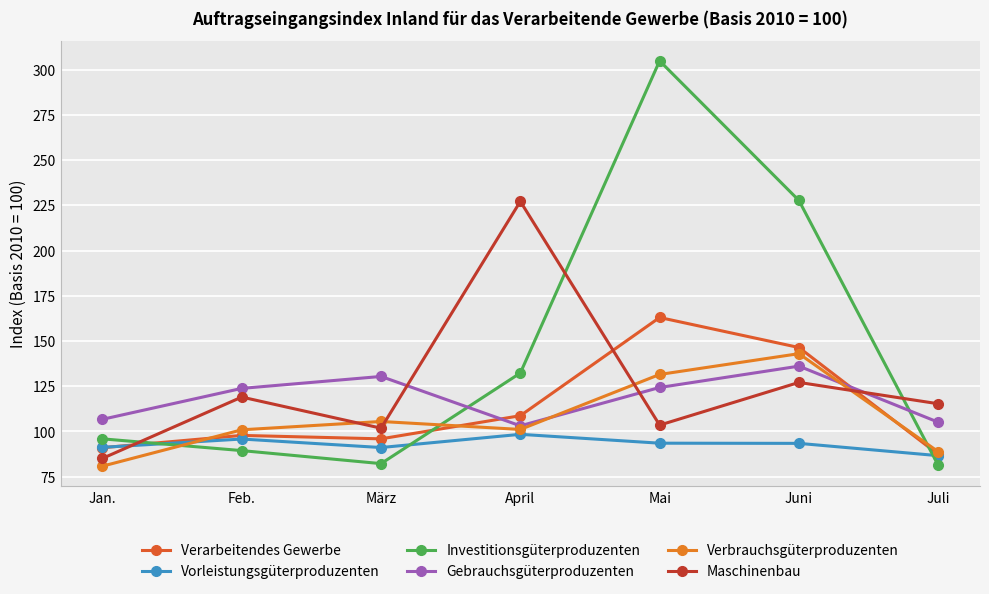

Which series has the largest total across all categories?

Investitionsgüterproduzenten